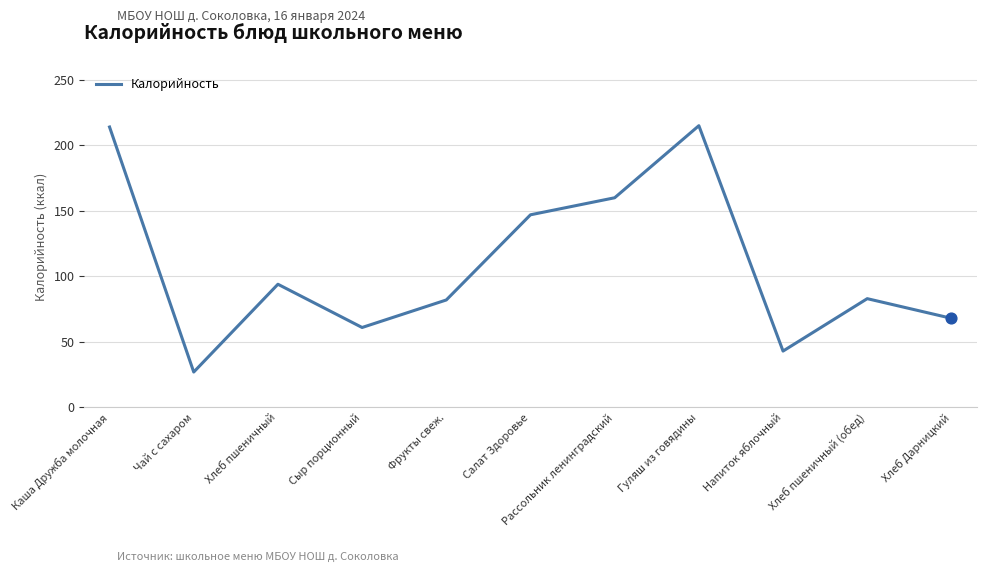

What is the ratio of the value at Салат Здоровье to the value at Сыр порционный?

2.4